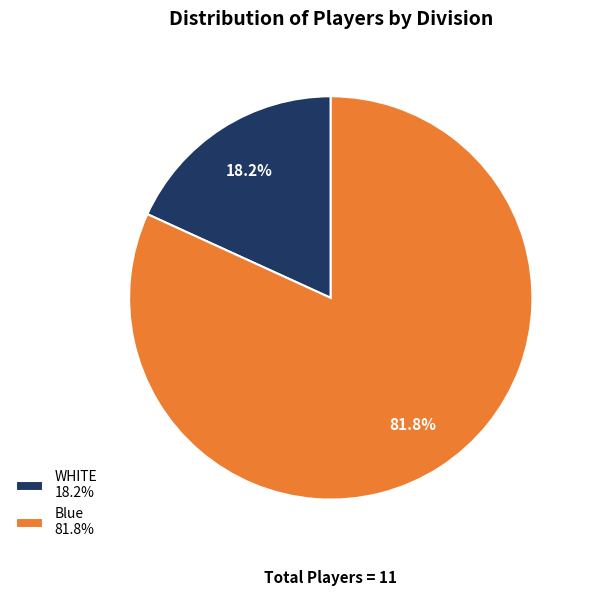

Does WHITE represent more than half of the total?

No